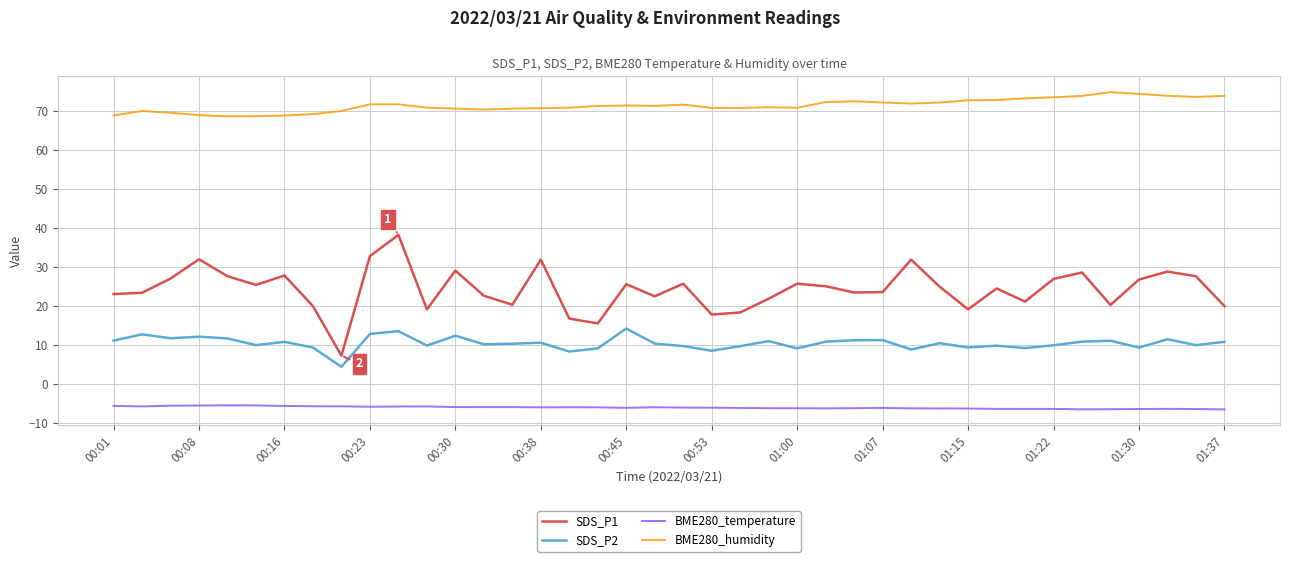

What is the difference between the maximum and minimum values in the BME280_humidity series?

6.2